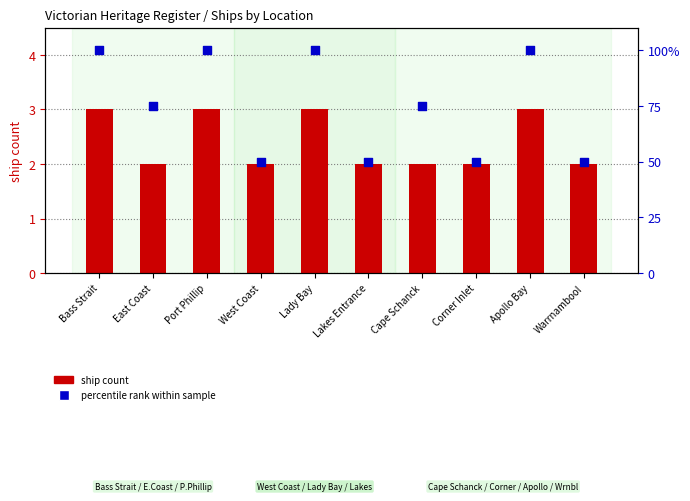

Is the value of ship count at Lady Bay greater than the value of percentile rank within sample at Bass Strait?

No